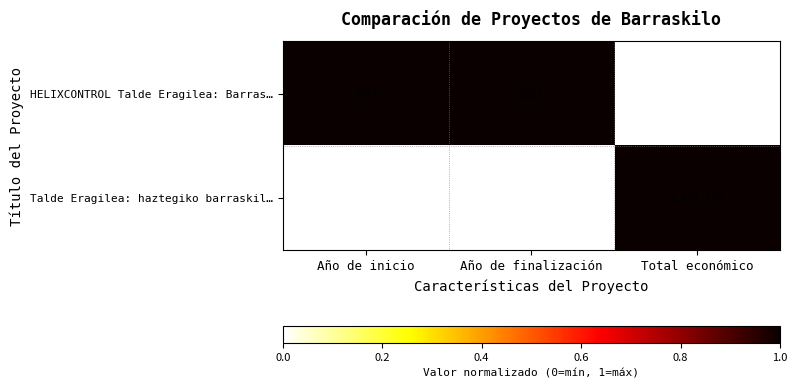

Which series has the largest range (max minus min)?

Talde Eragilea: haztegiko barraskil…